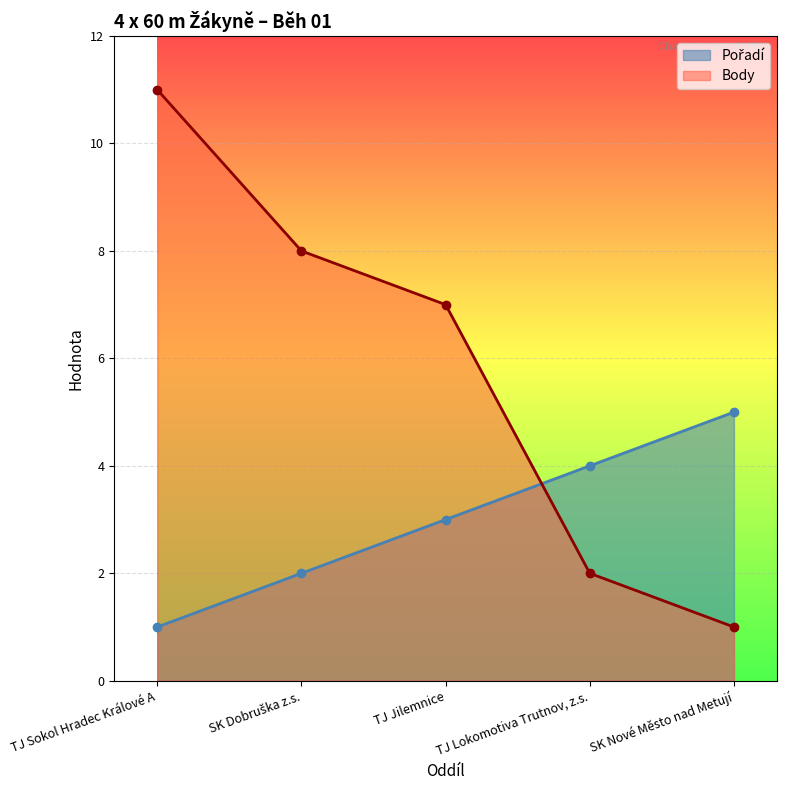

What position from the left is SK Dobruška z.s.?

2